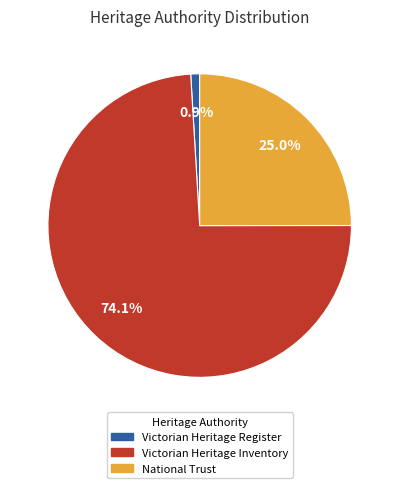

Does any single category account for the majority?

Yes